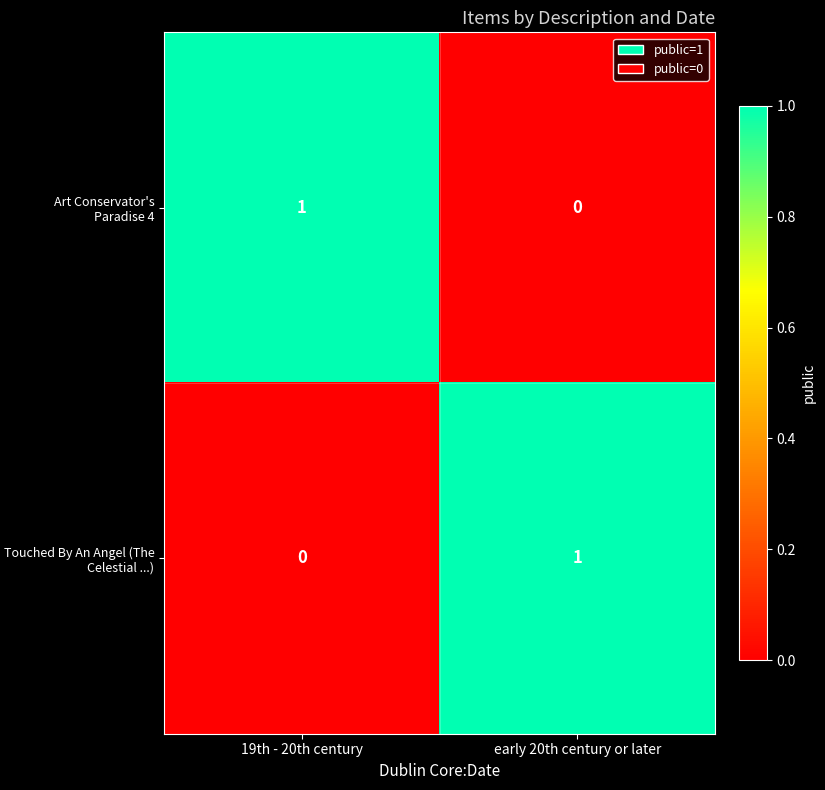

True or false: Touched By An Angel (The Celestial ...) has a value of 1 at early 20th century or later.

True